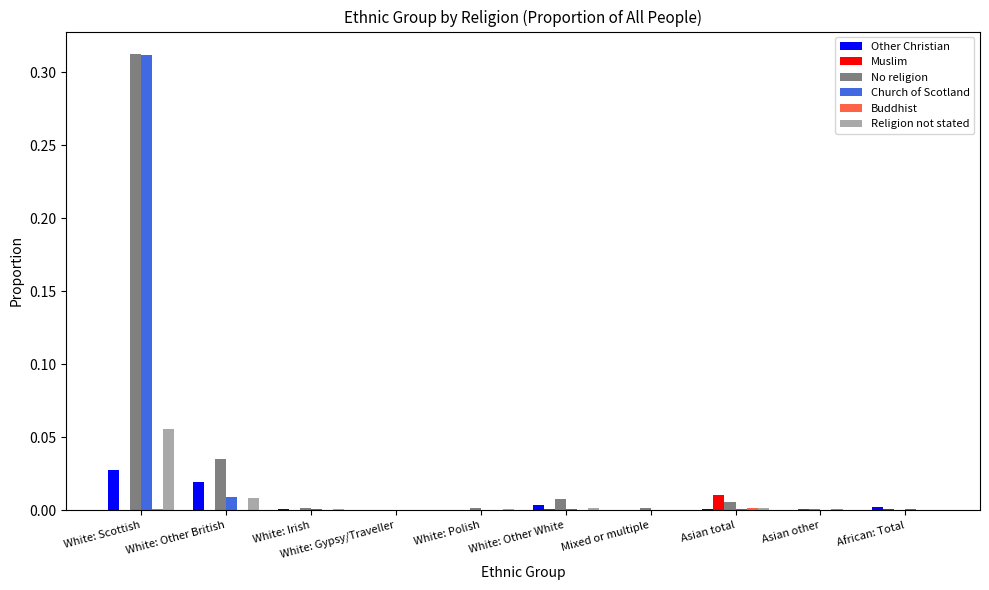

Is it true that Muslim equals 0.0 at African: Total?

True